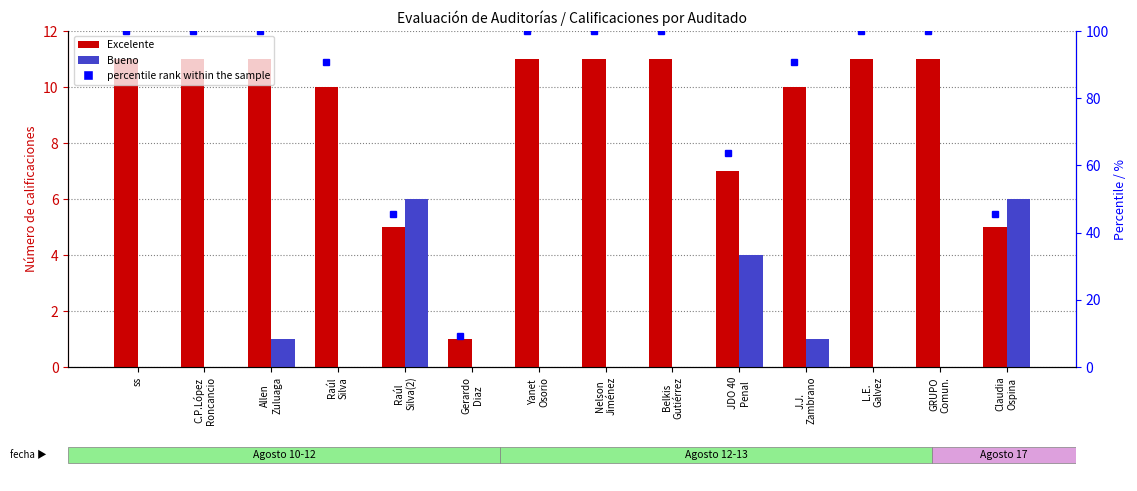

How many Bueno values are between 0 and 1?

11